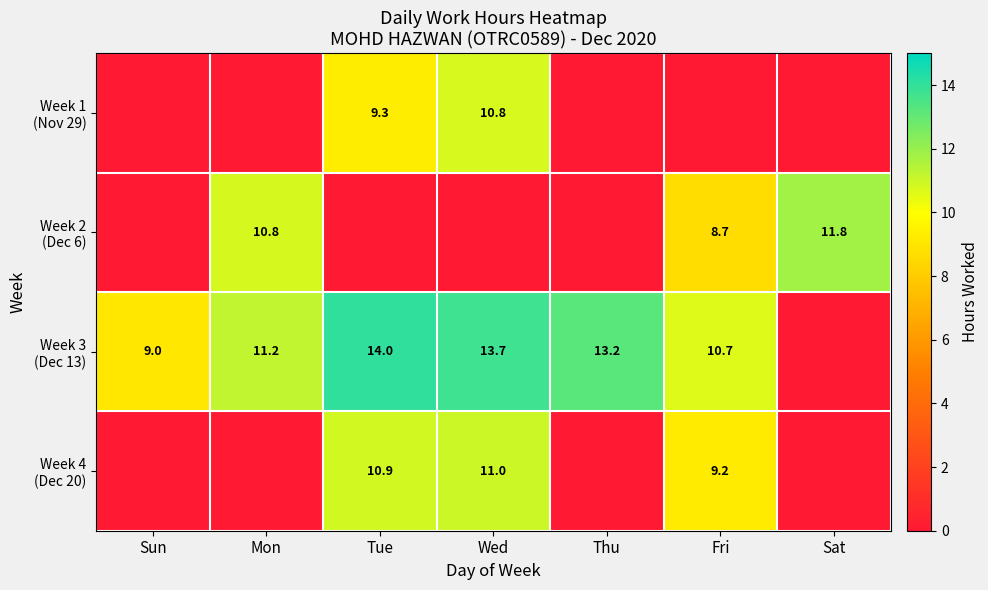

Rank the categories by Week 3 (Dec 13) value from lowest to highest.

Sat, Sun, Fri, Mon, Thu, Wed, Tue